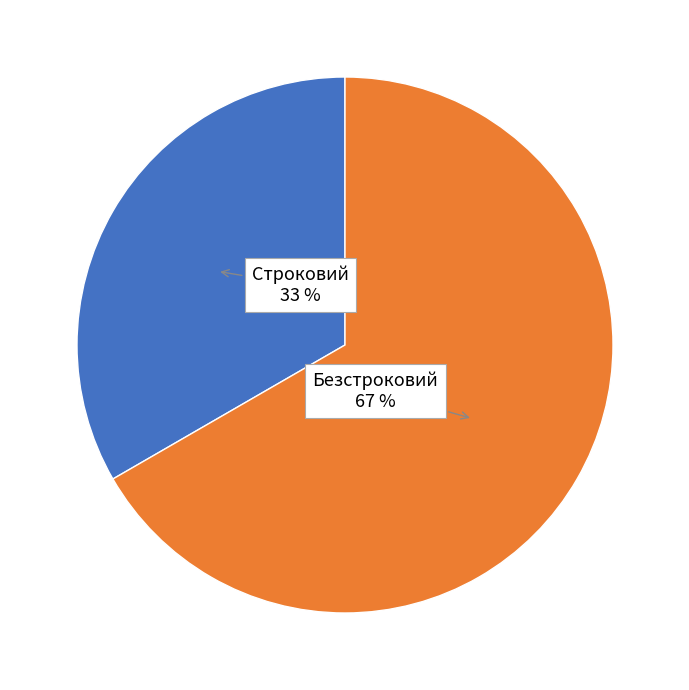

How many segments does this pie chart have?

2